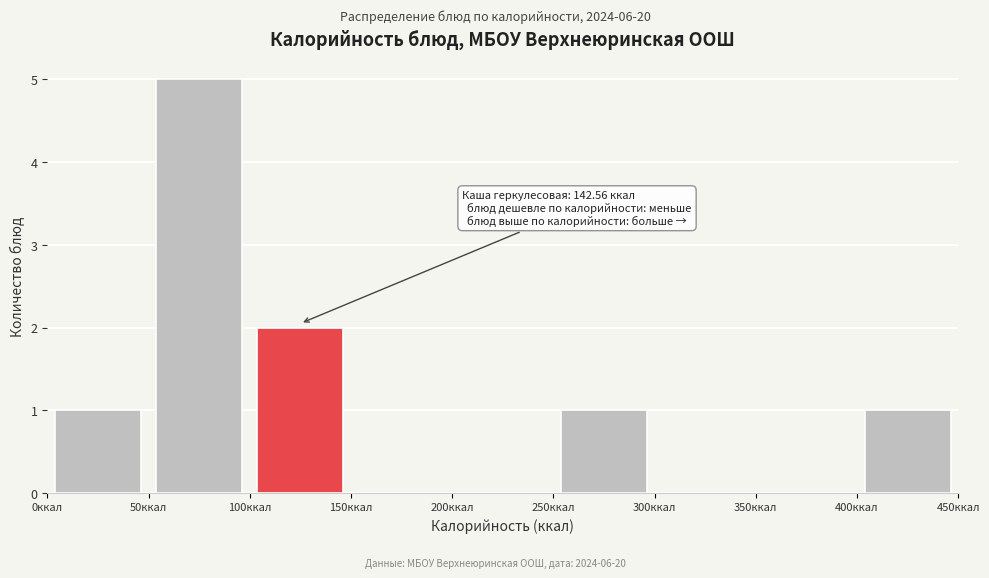

Over which range of the x-axis is the bar tallest?

50 to 100